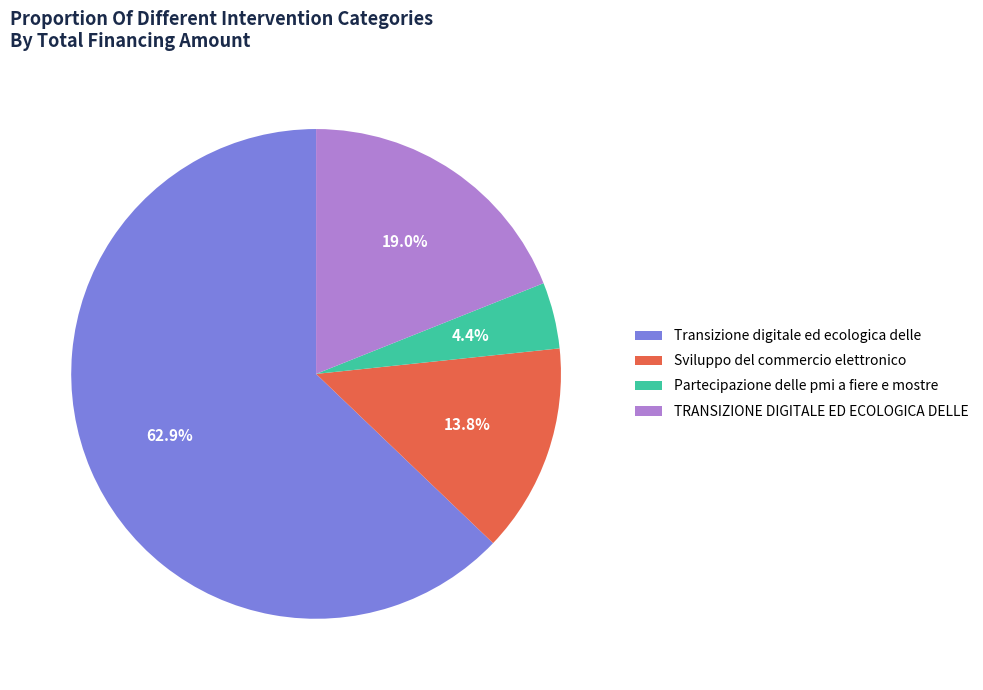

How many segments does this pie chart have?

4